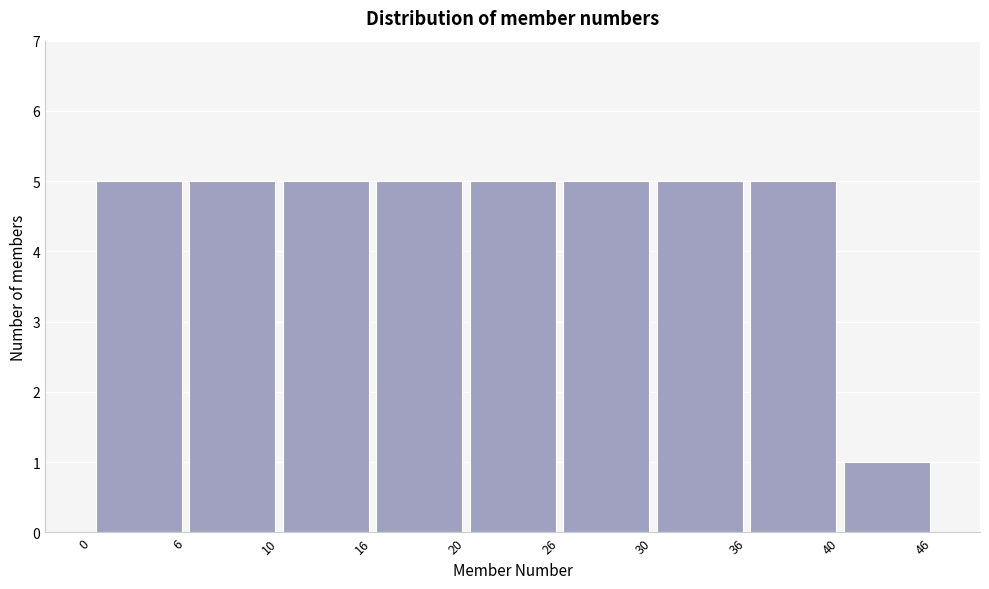

Reading left to right, transcribe this chart: for each bar, give the range it covers on the x-axis and its height. The values are not printed on the chart, so give them approximately, as read against the axis.

0 to 6: 5
6 to 10: 5
10 to 16: 5
16 to 20: 5
20 to 26: 5
26 to 30: 5
30 to 36: 5
36 to 40: 5
40 to 46: 1